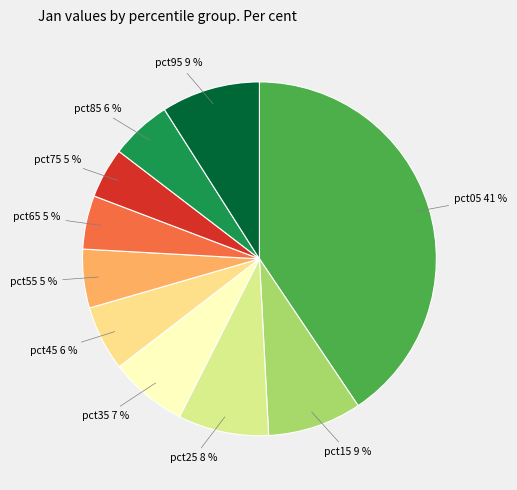

Which category has the biggest portion of the pie?

pct05